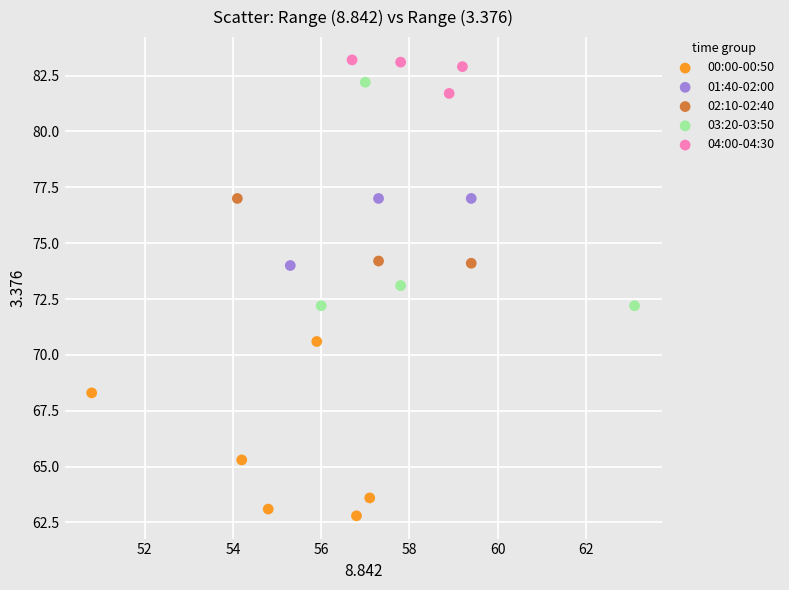

Which series has the largest Y range (max minus min)?

03:20-03:50